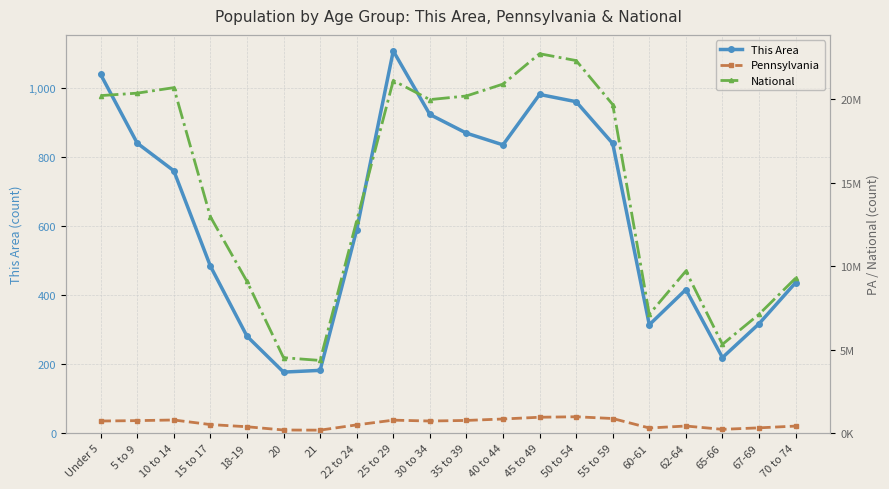

Reading left to right, transcribe all the data shown in this chart.

This Area: Under 5=1039	5 to 9=840	10 to 14=760	15 to 17=484	18-19=281	20=177	21=182	22 to 24=589	25 to 29=1107	30 to 34=923	35 to 39=869	40 to 44=835	45 to 49=981	50 to 54=960	55 to 59=839	60-61=314	62-64=416	65-66=219	67-69=317	70 to 74=436
Pennsylvania: Under 5=729538	5 to 9=753635	10 to 14=791151	15 to 17=517831	18-19=387235	20=191942	21=183257	22 to 24=498947	25 to 29=781527	30 to 34=729592	35 to 39=764287	40 to 44=851382	45 to 49=955763	50 to 54=984641	55 to 59=879048	60-61=312575	62-64=430721	65-66=231623	67-69=321379	70 to 74=426536
National: Under 5=20201362	5 to 9=20348657	10 to 14=20677194	15 to 17=12954254	18-19=9086089	20=4519129	21=4354294	22 to 24=12712576	25 to 29=21101849	30 to 34=19962099	35 to 39=20179642	40 to 44=20890964	45 to 49=22708591	50 to 54=22298125	55 to 59=19664805	60-61=7113727	62-64=9704197	65-66=5319902	67-69=7115361	70 to 74=9278166